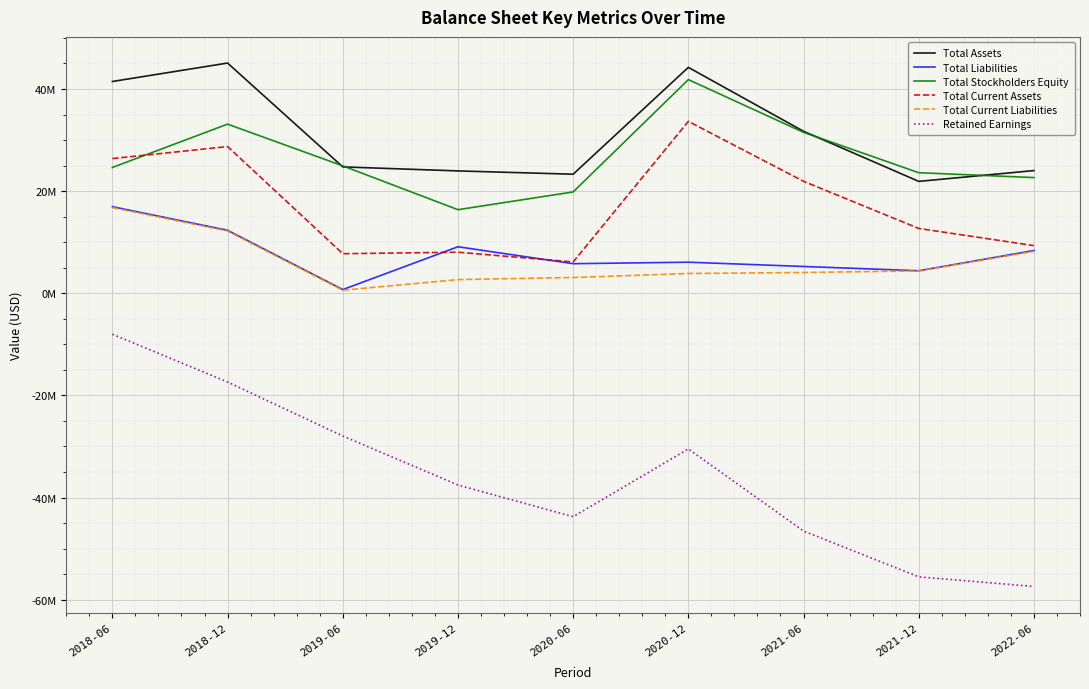

Which label corresponds to the smallest value in the chart?

2022-06